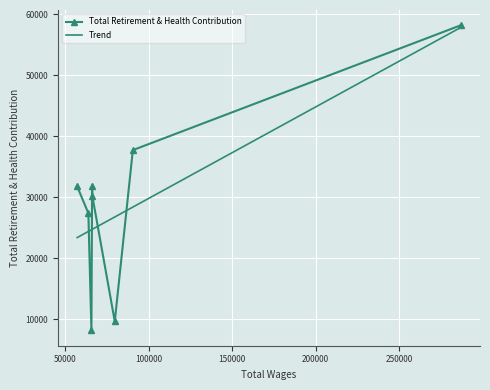

Which series has the largest range (max minus min)?

Total Retirement & Health Contribution